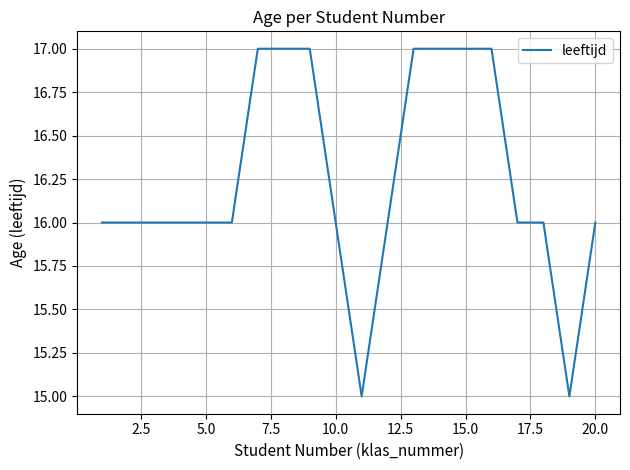

What is the smallest value displayed?

15